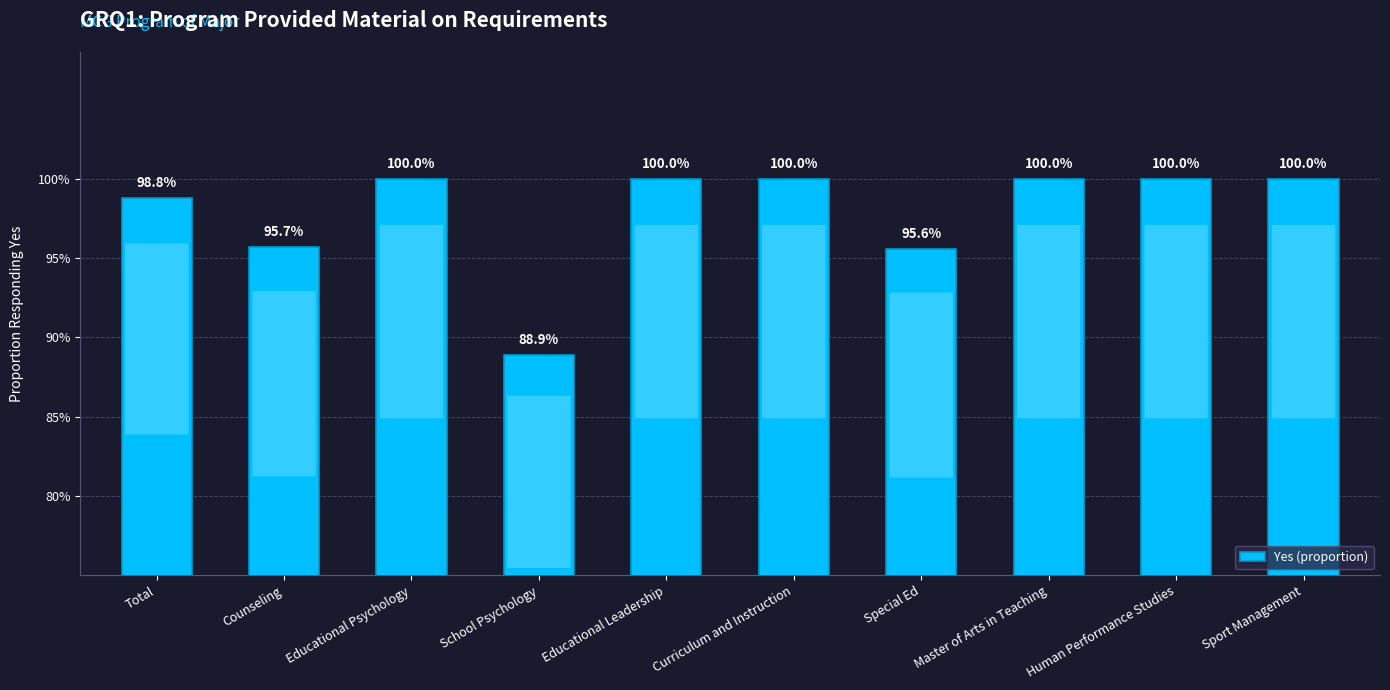

Are the bars horizontal?

No